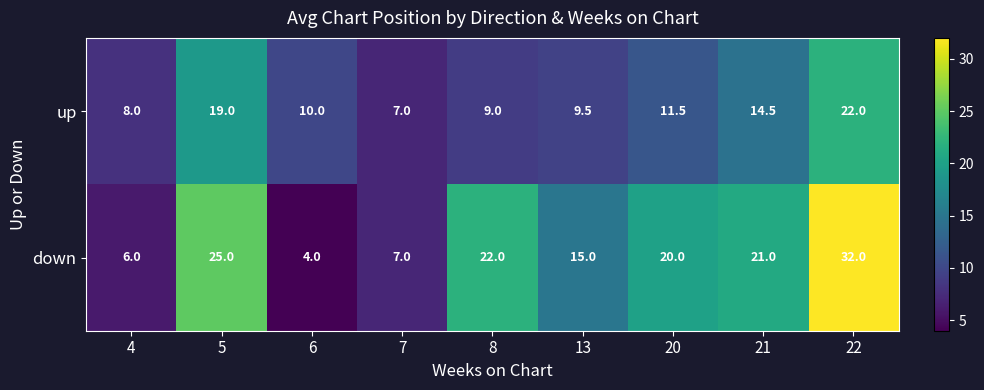

What is the difference between the up values at 6 and 8?

1.0